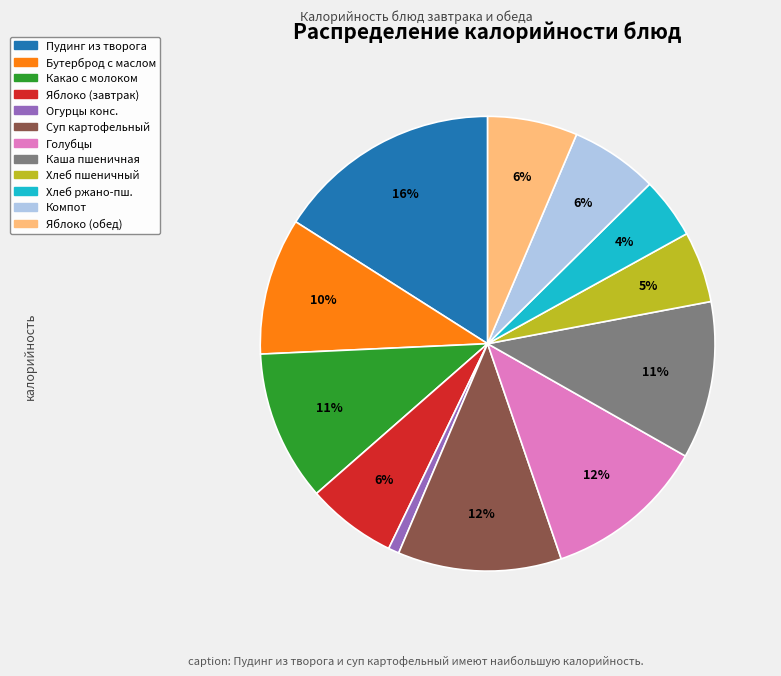

Is there any slice that represents more than half of the pie?

No